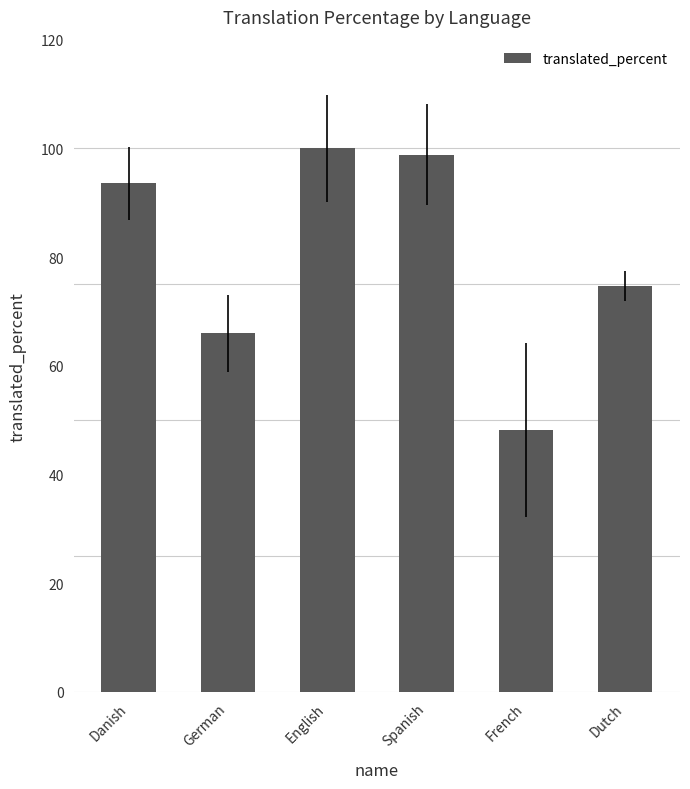

What is the label of the 6th bar from the right?

Danish